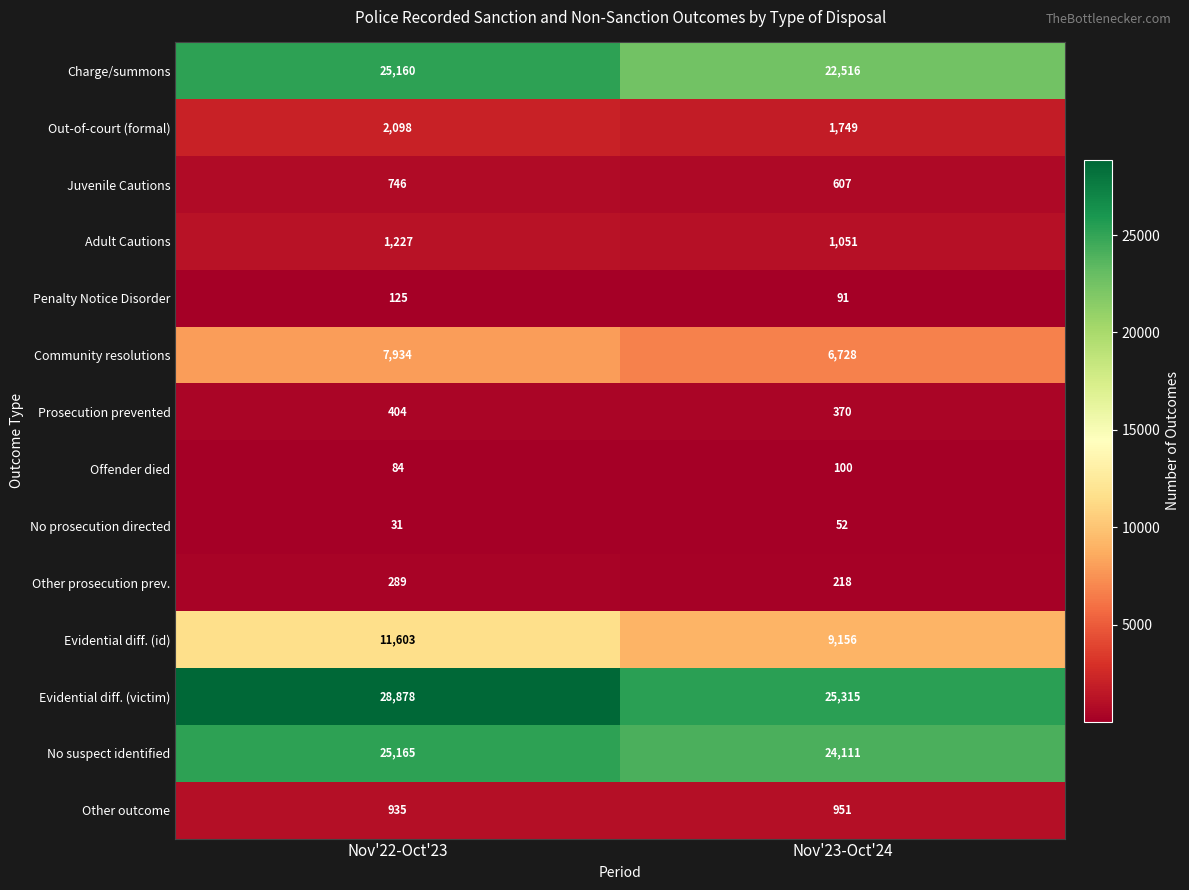

Reading left to right, transcribe all the data shown in this chart.

Charge/summons: 25160	22516
Out-of-court (formal): 2098	1749
Juvenile Cautions: 746	607
Adult Cautions: 1227	1051
Penalty Notice Disorder: 125	91
Community resolutions: 7934	6728
Prosecution prevented: 404	370
Offender died: 84	100
No prosecution directed: 31	52
Other prosecution prev.: 289	218
Evidential diff. (id): 11603	9156
Evidential diff. (victim): 28878	25315
No suspect identified: 25165	24111
Other outcome: 935	951